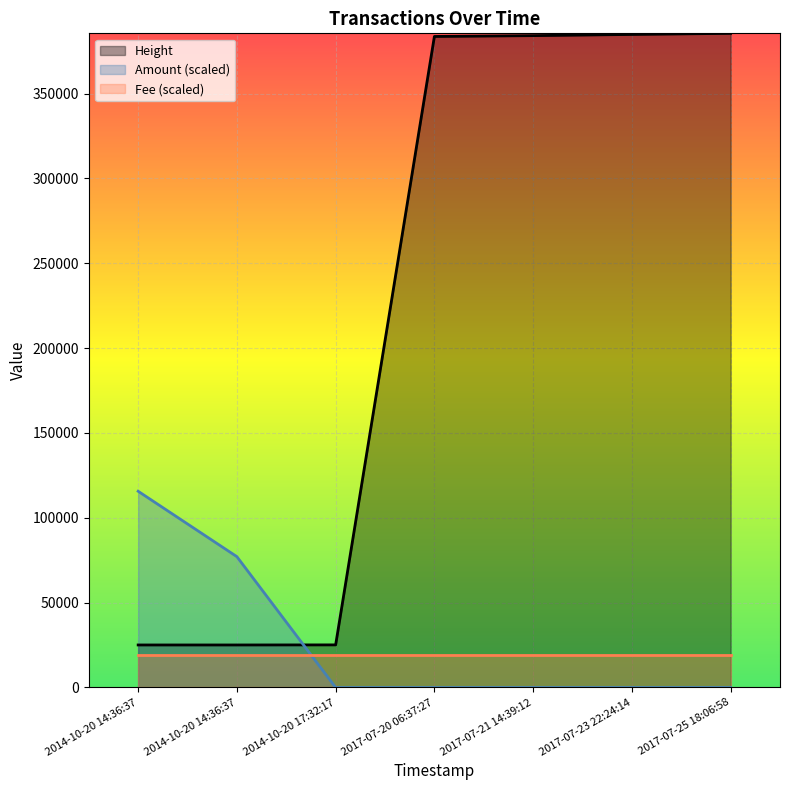

At which label does Amount reach its peak?

2014-10-20 14:36:37